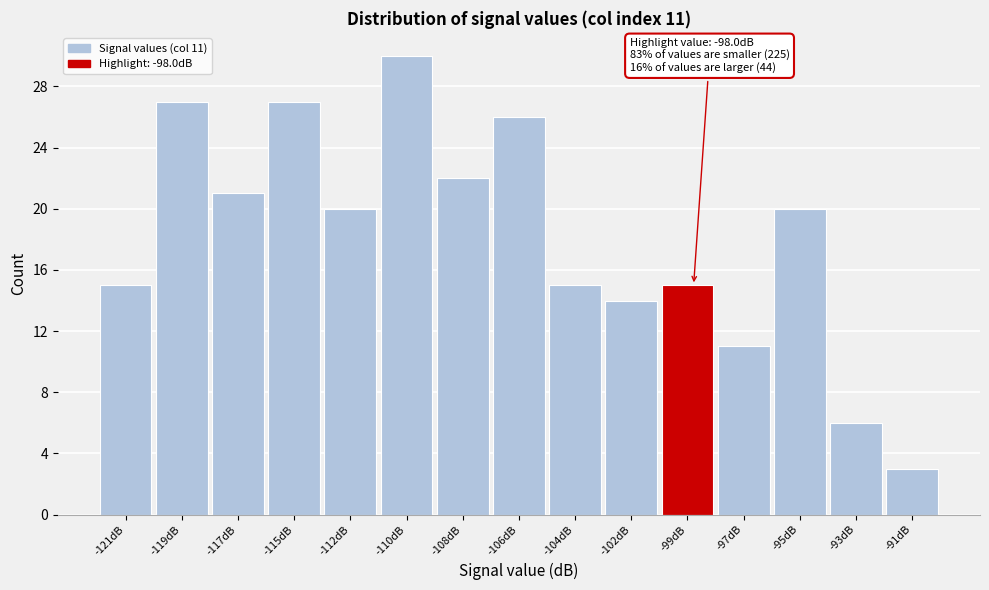

Reading left to right, extract all data points from this chart.

15	27	21	27	20	30	22	26	15	14	15	11	20	6	3